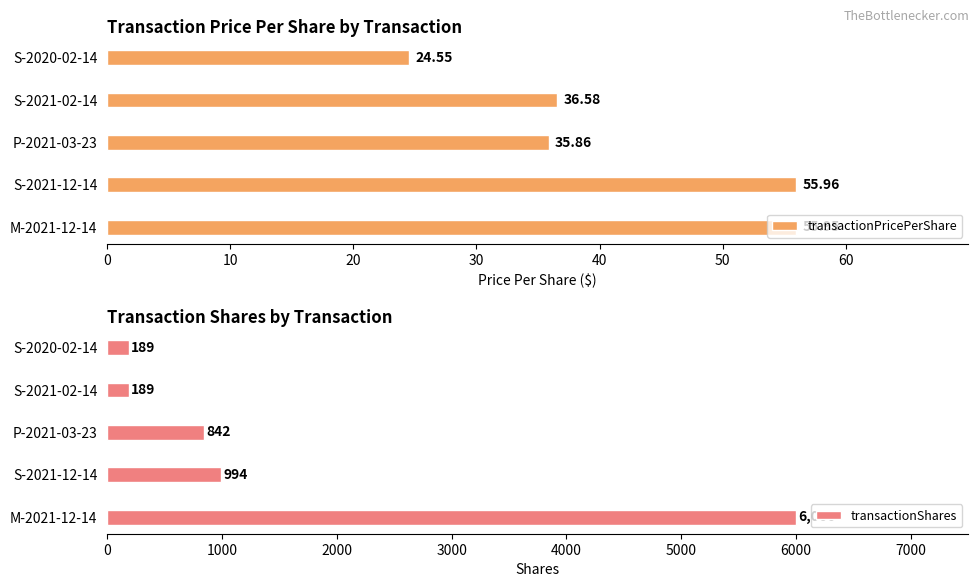

The transactionShares series shows 189 at S-2020-02-14. True or false?

True